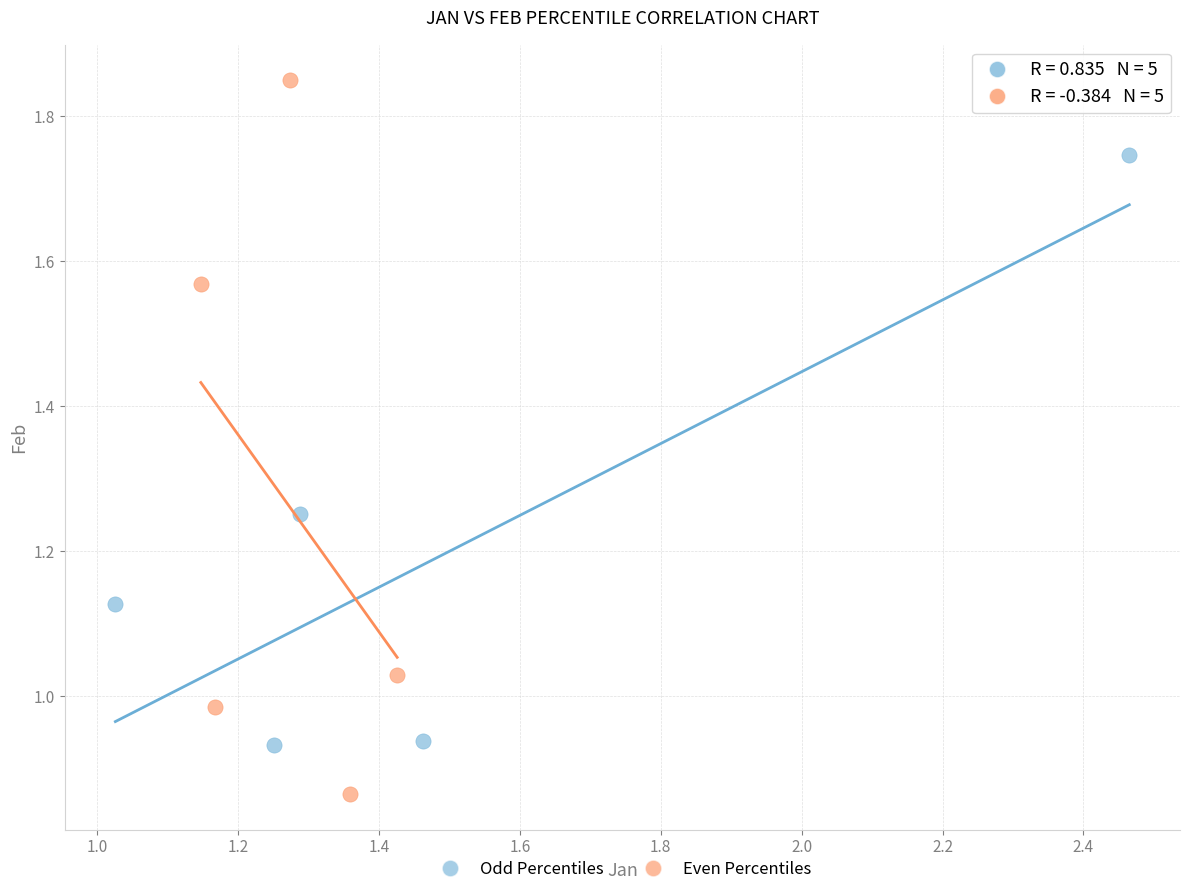

Which series reaches the maximum Y coordinate?

Even Percentiles